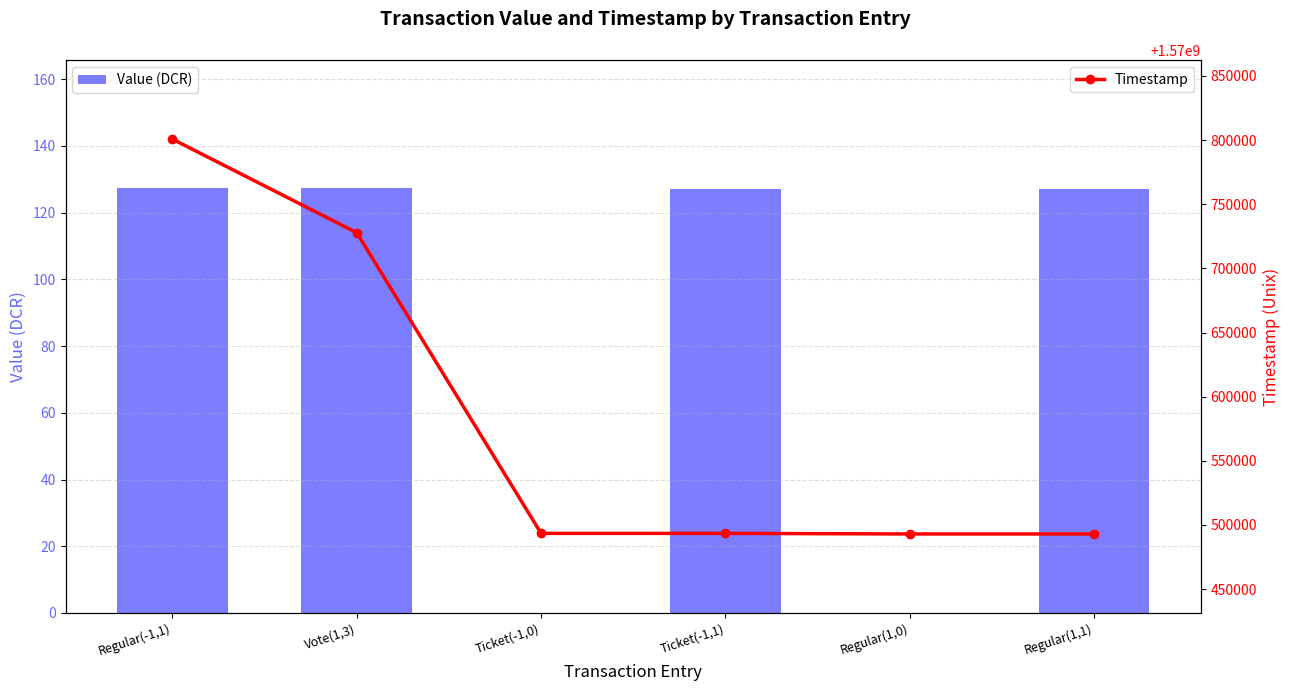

What is the value of the Value (DCR) bar at the 1st from the left?

127.5